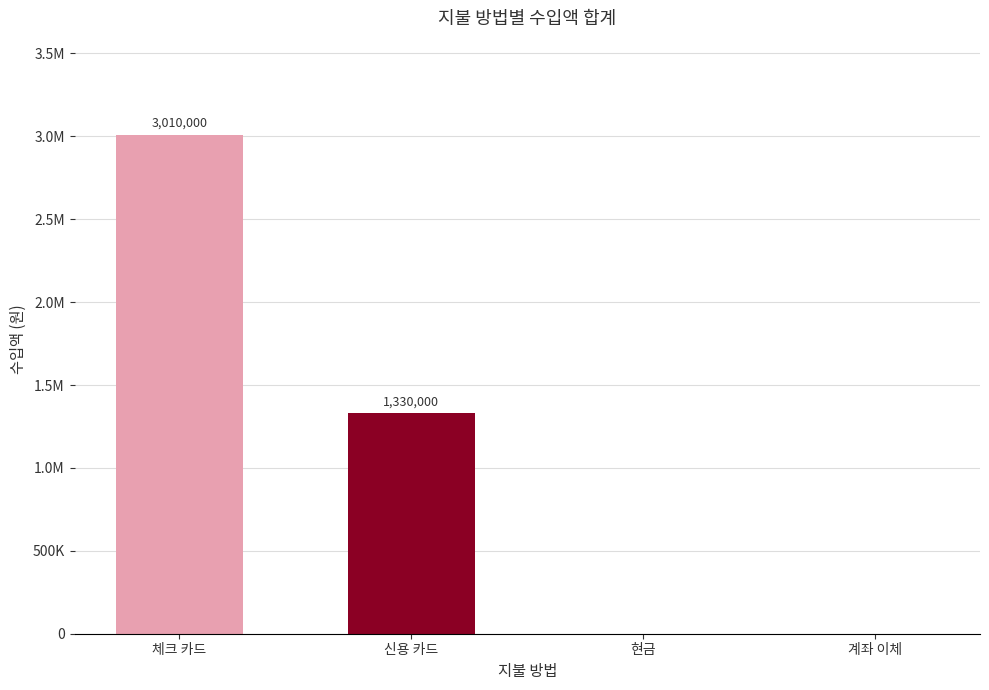

Between 현금 and 체크 카드, which is larger?

체크 카드